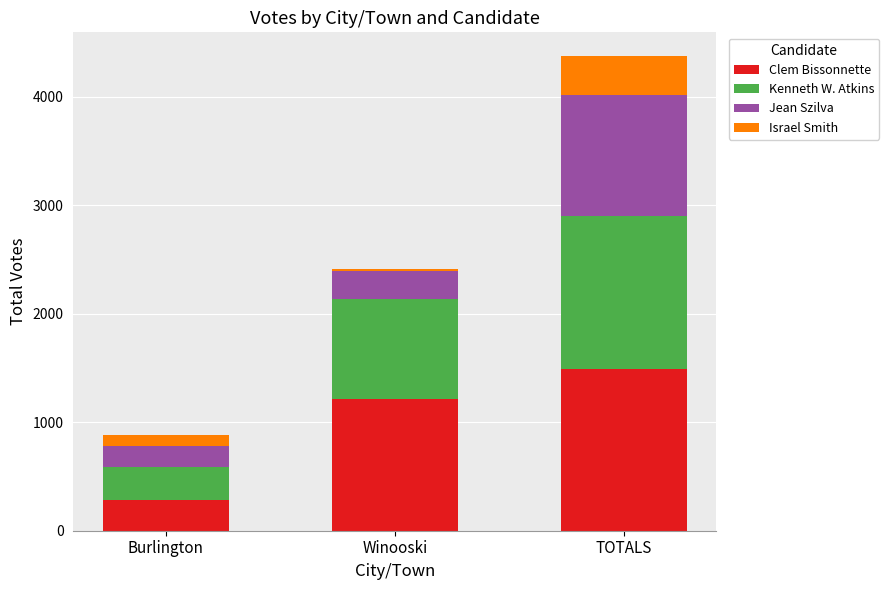

At which label does Clem Bissonnette reach its peak?

TOTALS